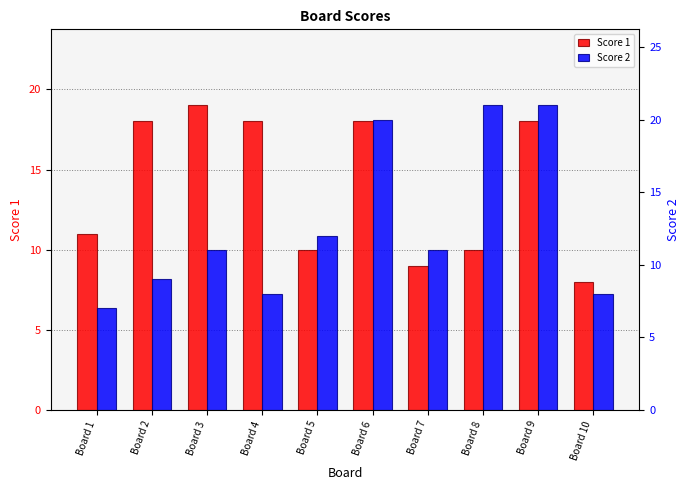

At which label does Score 1 reach its peak?

Board 3